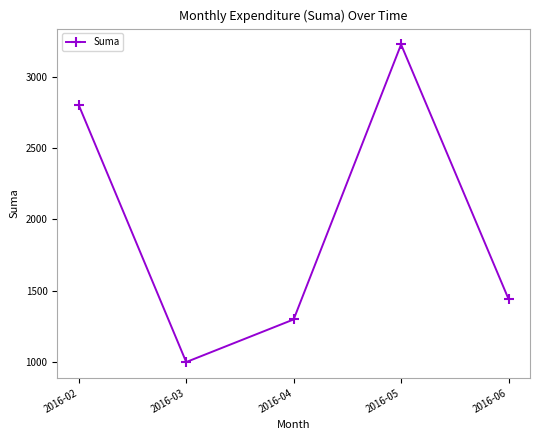

What is the sum of all values?

9765.5